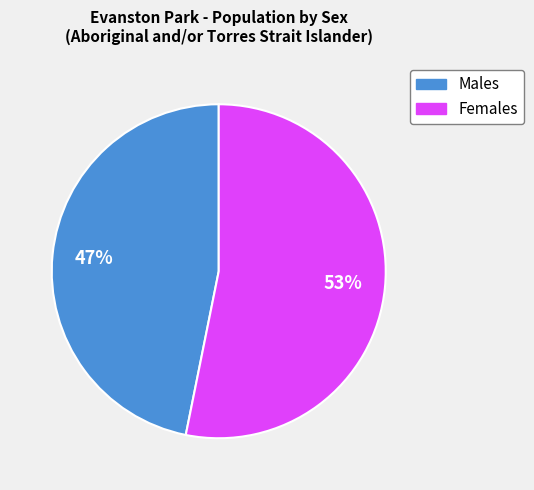

Is there a majority slice in this chart?

Yes